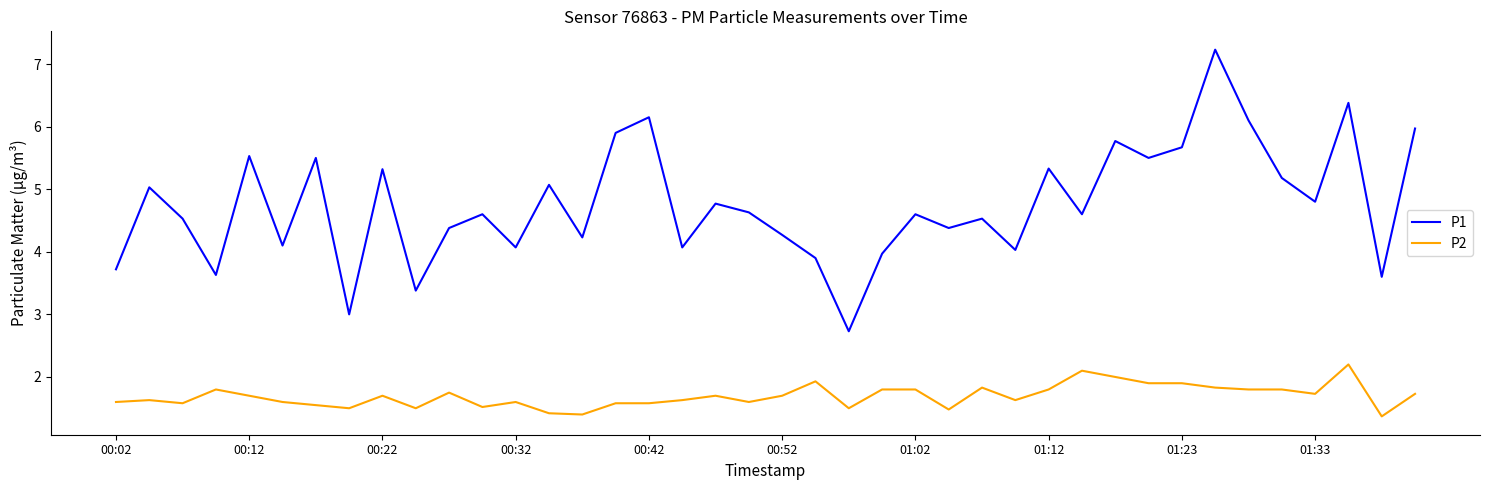

Which series has the widest spread of values?

P1